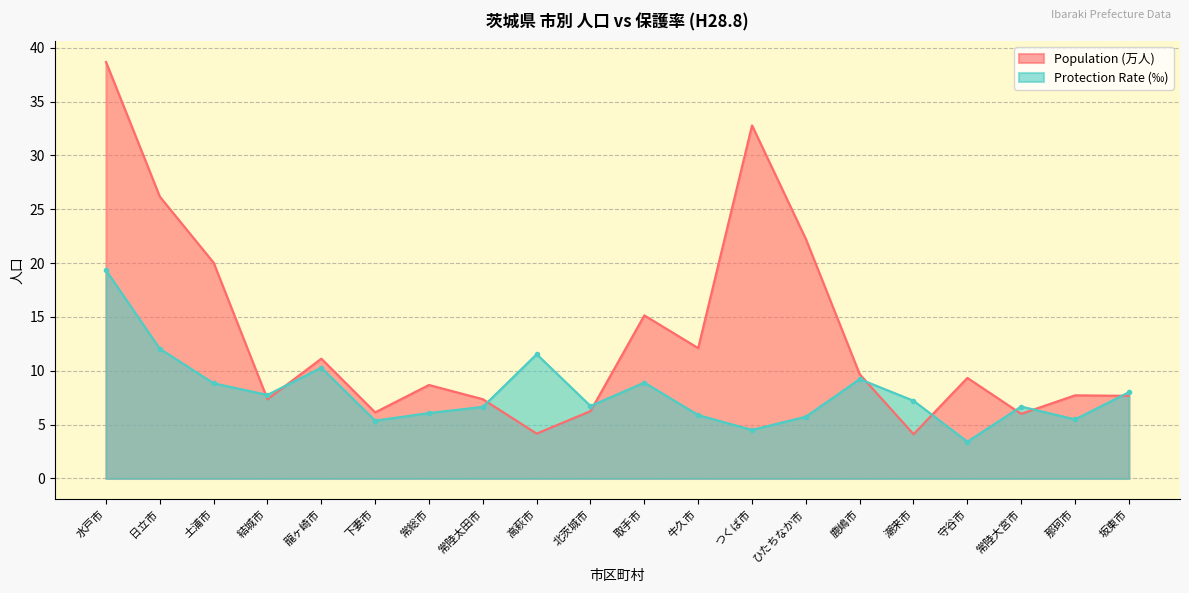

What is the difference between the highest and lowest values at 高萩市?

7.4